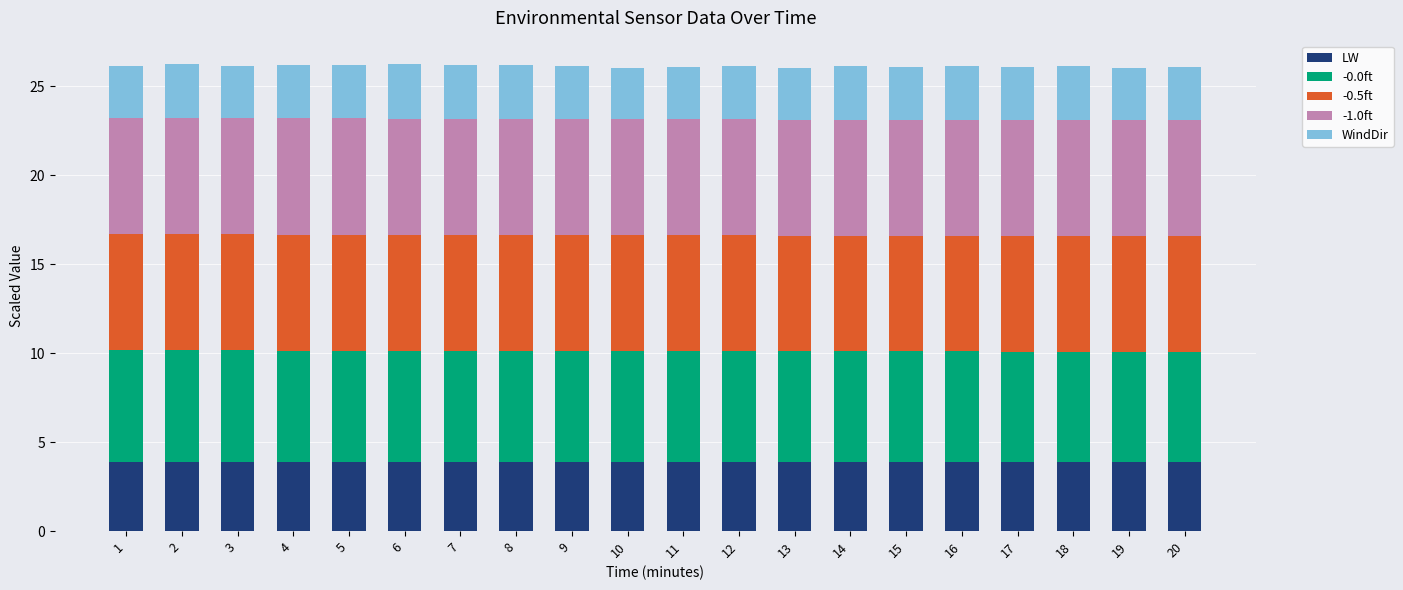

What is the highest value of the LW series?

3.9